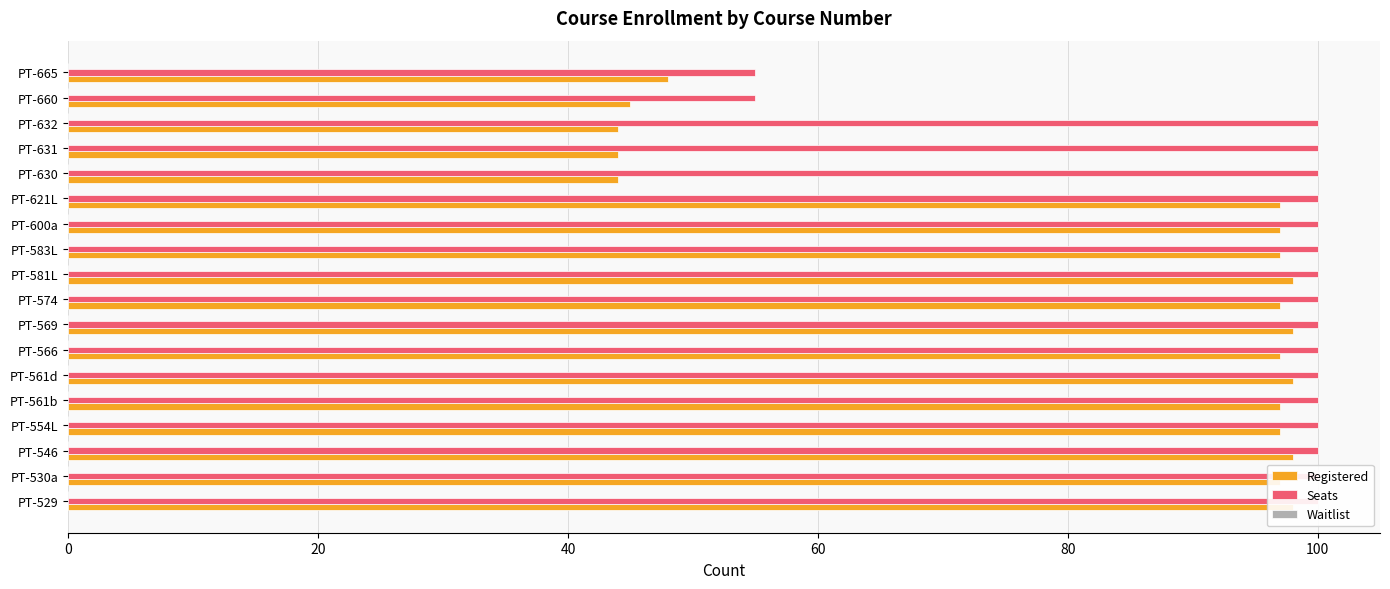

Count the number of data series in this chart.

3